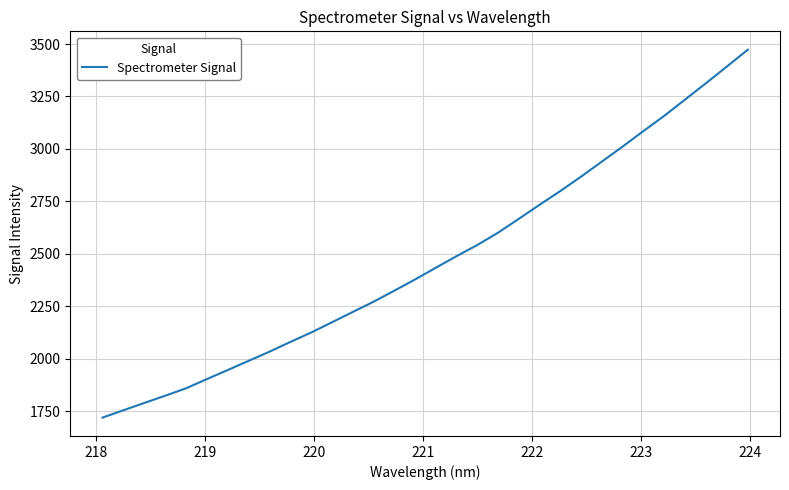

What is the difference between the maximum and minimum values?

1753.1